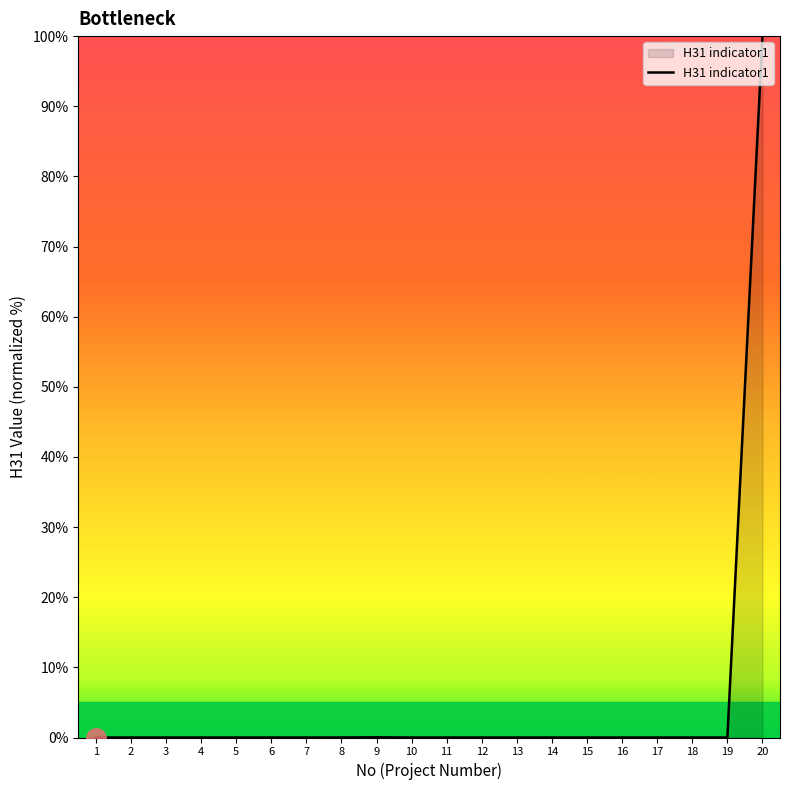

Is it true that the value at 5 is -57.6?

False